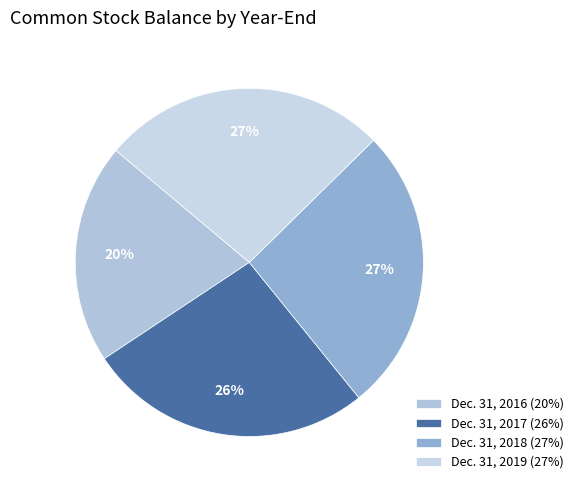

How many segments does this pie chart have?

4